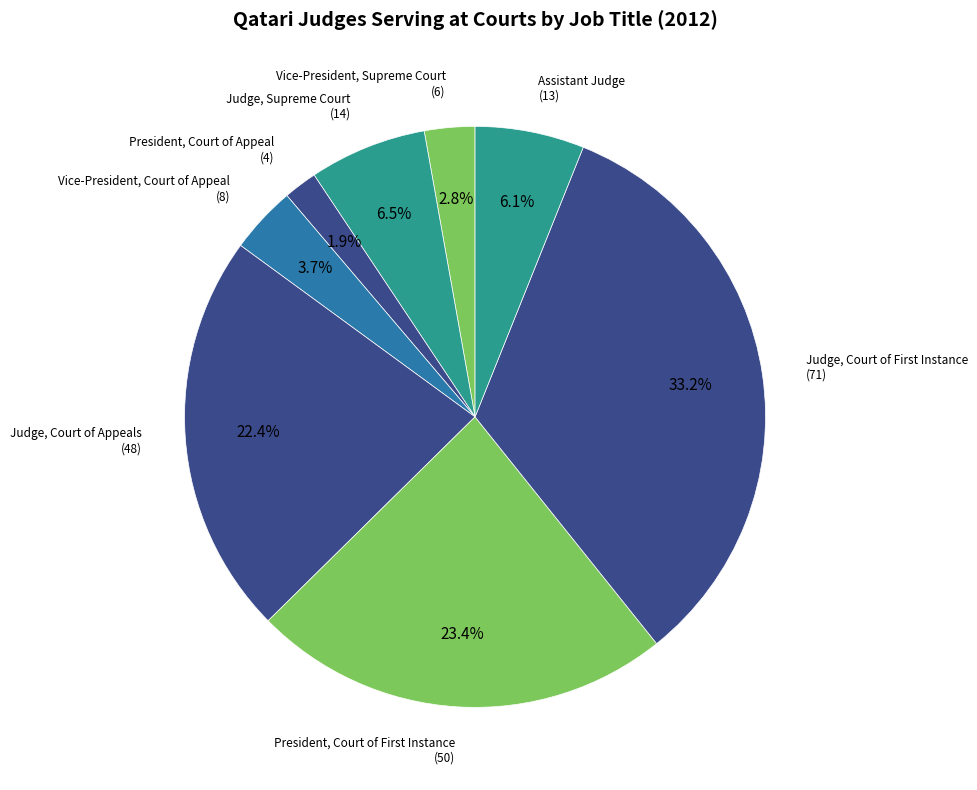

How many segments does this pie chart have?

8